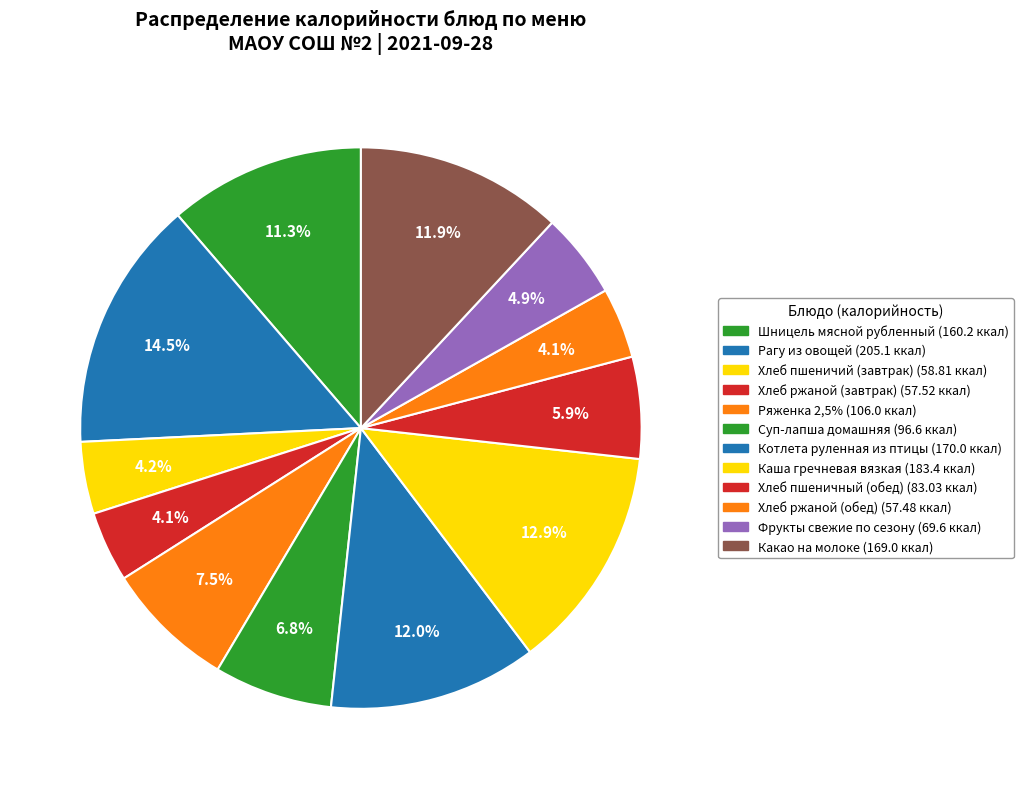

Count the number of slices in the pie.

12